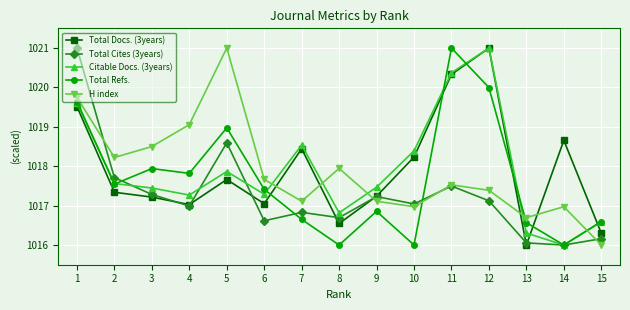

Is the value of Citable Docs. (3years) at 9 greater than the value of H index at 9?

Yes